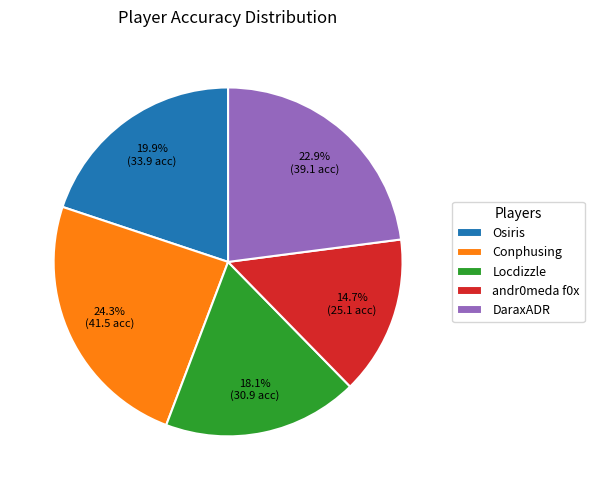

How much of the chart is everything except DaraxADR?

77.1%